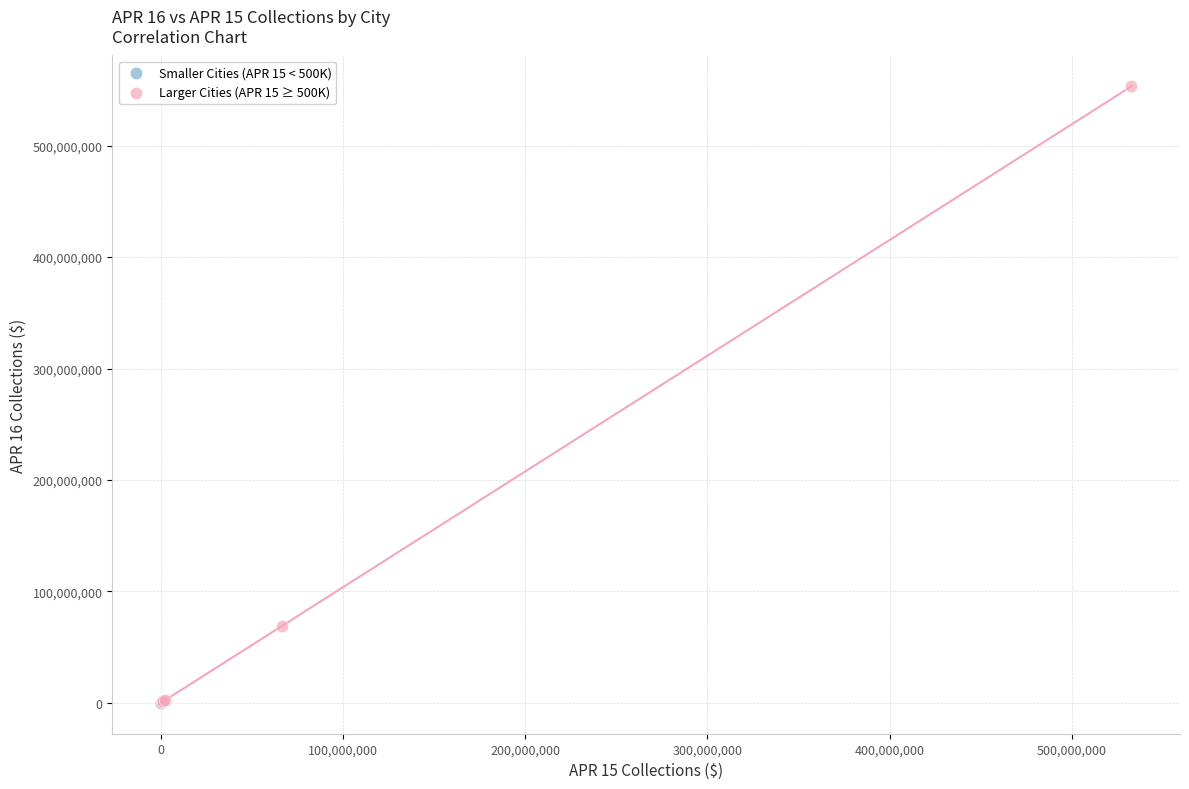

What are all the series names shown in the legend?

Smaller Cities (APR 15 < 500K), Larger Cities (APR 15 ≥ 500K)